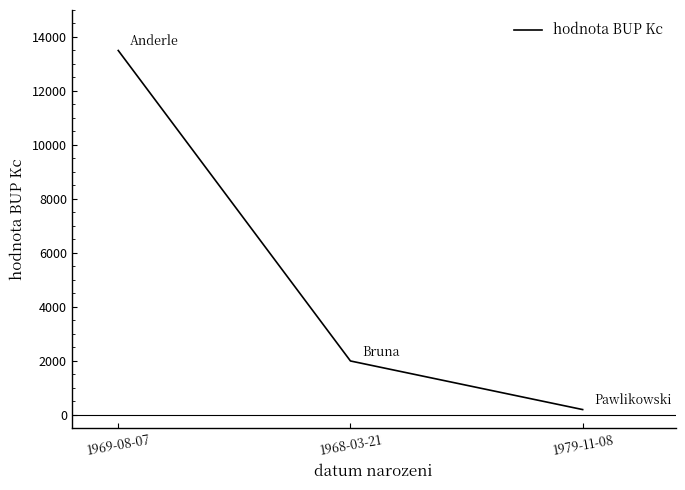

What is the minimum value shown in the chart?

200